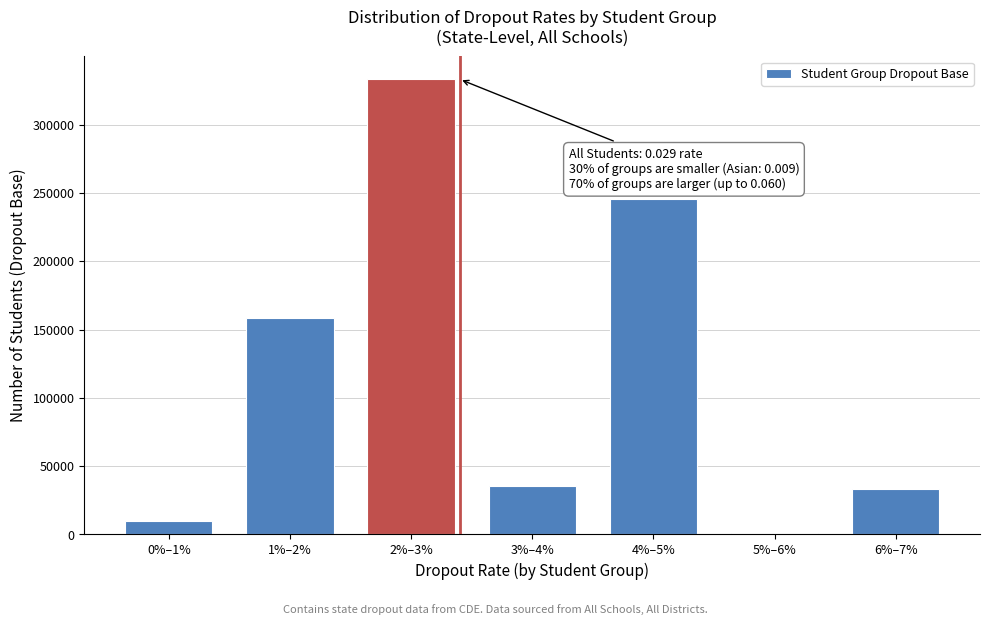

Reading left to right, what are all the values shown in this chart?

0%–1%=9798	1%–2%=158474	2%–3%=333180	3%–4%=35540	4%–5%=245642	5%–6%=1023	6%–7%=33375